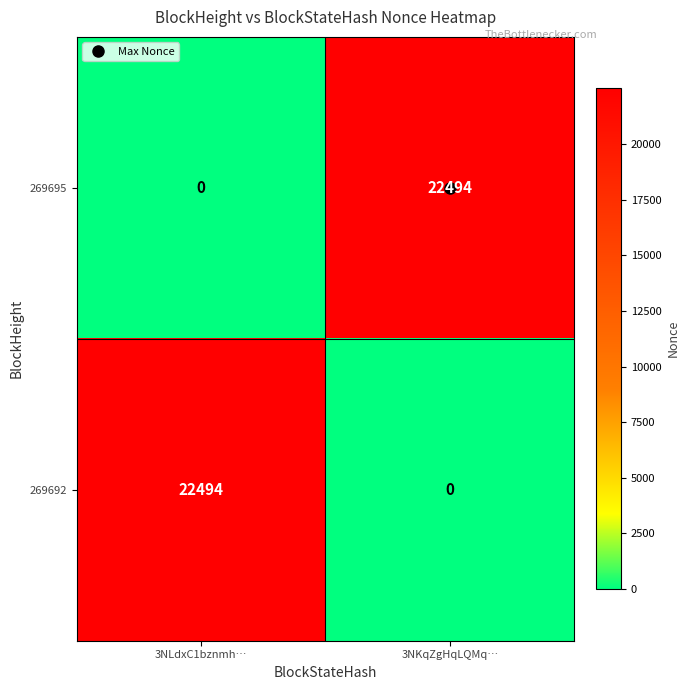

At 3NKqZgHqLQMq…, list the series in order from largest to smallest.

269695, 269692